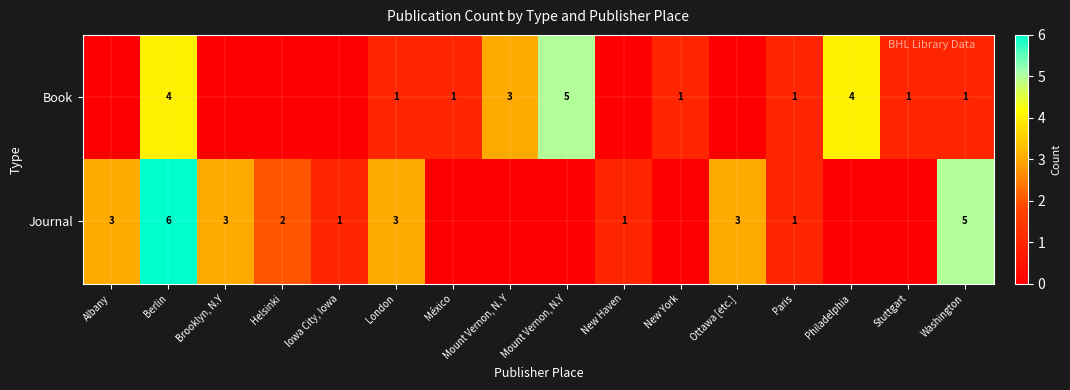

The Journal series shows 5 at Washington. True or false?

True